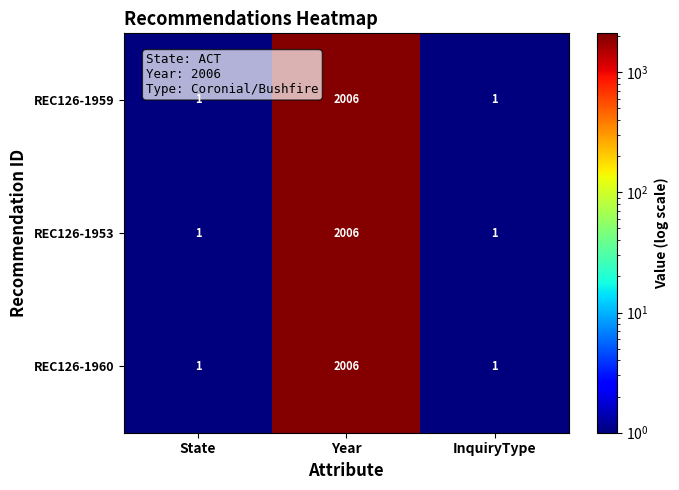

Which category has the highest value in the REC126-1953 series?

Year